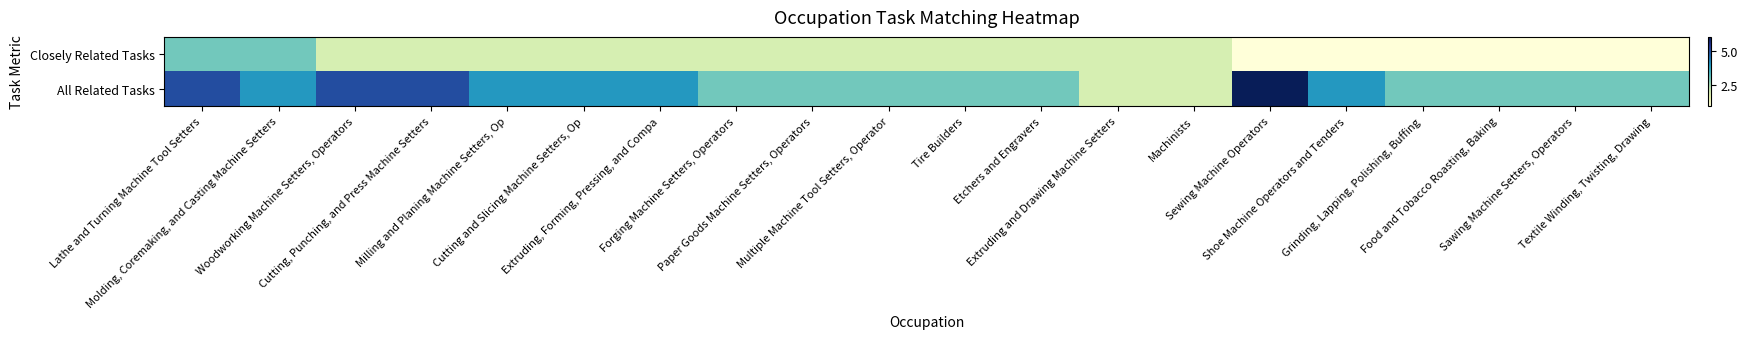

Reading left to right, extract all data points from this chart.

Closely Related Tasks: Lathe and Turning Machine Tool Setters=3	Molding, Coremaking, and Casting Machine Setters=3	Woodworking Machine Setters, Operators=2	Cutting, Punching, and Press Machine Setters=2	Milling and Planing Machine Setters, Op=2	Cutting and Slicing Machine Setters, Op=2	Extruding, Forming, Pressing, and Compa=2	Forging Machine Setters, Operators=2	Paper Goods Machine Setters, Operators=2	Multiple Machine Tool Setters, Operator=2	Tire Builders=2	Etchers and Engravers=2	Extruding and Drawing Machine Setters=2	Machinists=2	Sewing Machine Operators=1	Shoe Machine Operators and Tenders=1	Grinding, Lapping, Polishing, Buffing=1	Food and Tobacco Roasting, Baking=1	Sawing Machine Setters, Operators=1	Textile Winding, Twisting, Drawing=1
All Related Tasks: Lathe and Turning Machine Tool Setters=5	Molding, Coremaking, and Casting Machine Setters=4	Woodworking Machine Setters, Operators=5	Cutting, Punching, and Press Machine Setters=5	Milling and Planing Machine Setters, Op=4	Cutting and Slicing Machine Setters, Op=4	Extruding, Forming, Pressing, and Compa=4	Forging Machine Setters, Operators=3	Paper Goods Machine Setters, Operators=3	Multiple Machine Tool Setters, Operator=3	Tire Builders=3	Etchers and Engravers=3	Extruding and Drawing Machine Setters=2	Machinists=2	Sewing Machine Operators=6	Shoe Machine Operators and Tenders=4	Grinding, Lapping, Polishing, Buffing=3	Food and Tobacco Roasting, Baking=3	Sawing Machine Setters, Operators=3	Textile Winding, Twisting, Drawing=3